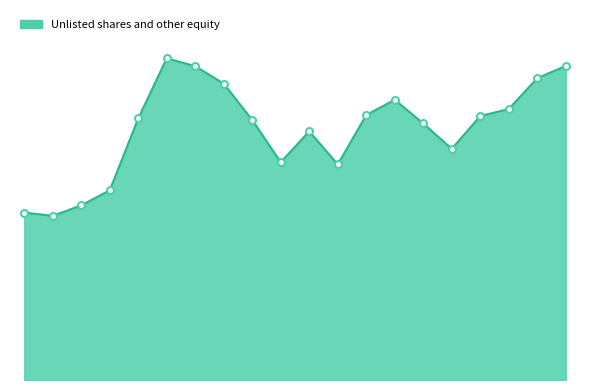

What is the average value?

562750